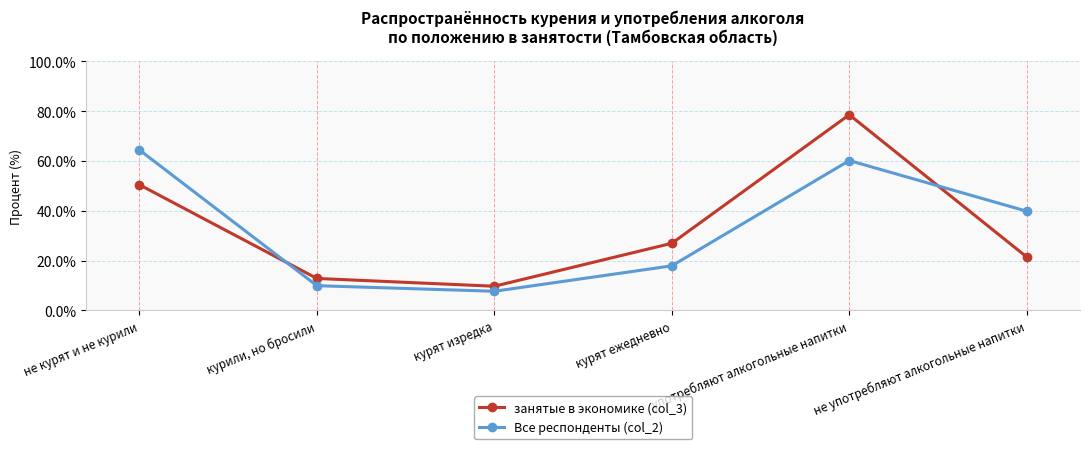

Which category has the highest value across all series?

употребляют алкогольные напитки